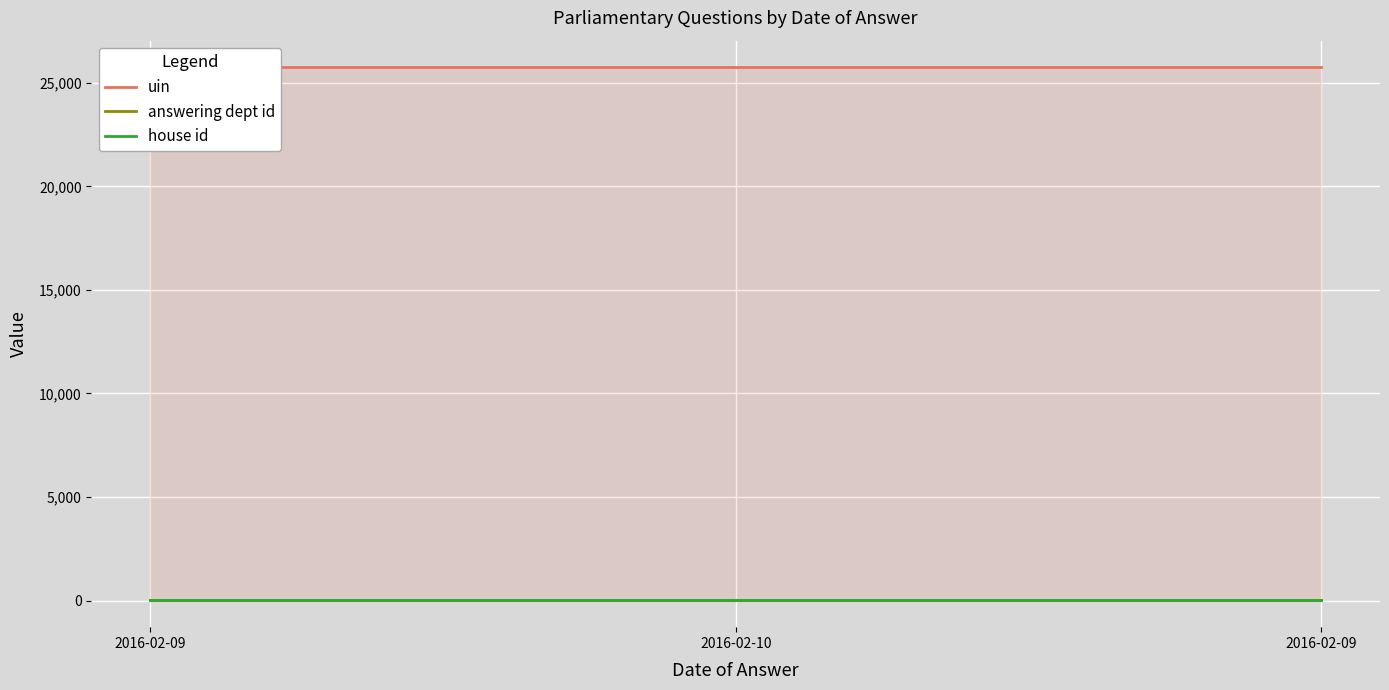

Reading right to left, what are all the values shown in this chart?

uin: 2016-02-09=25748	2016-02-10=25749	2016-02-09=25747
answering dept id: 2016-02-09=1	2016-02-10=1	2016-02-09=1
house id: 2016-02-09=1	2016-02-10=1	2016-02-09=1